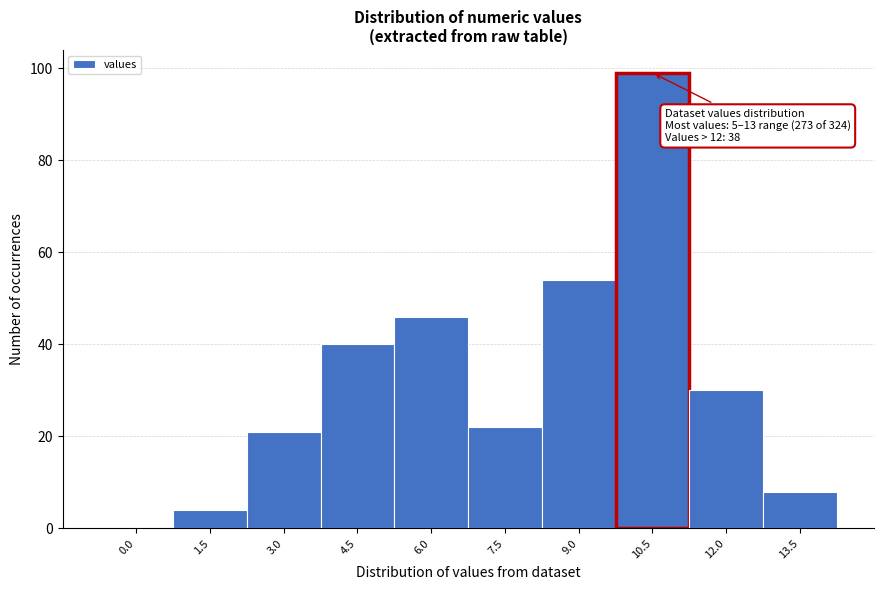

Reading left to right, what are all the values shown in this chart?

0.0=0	1.5=4	3.0=21	4.5=40	6.0=46	7.5=22	9.0=54	10.5=99	12.0=30	13.5=8